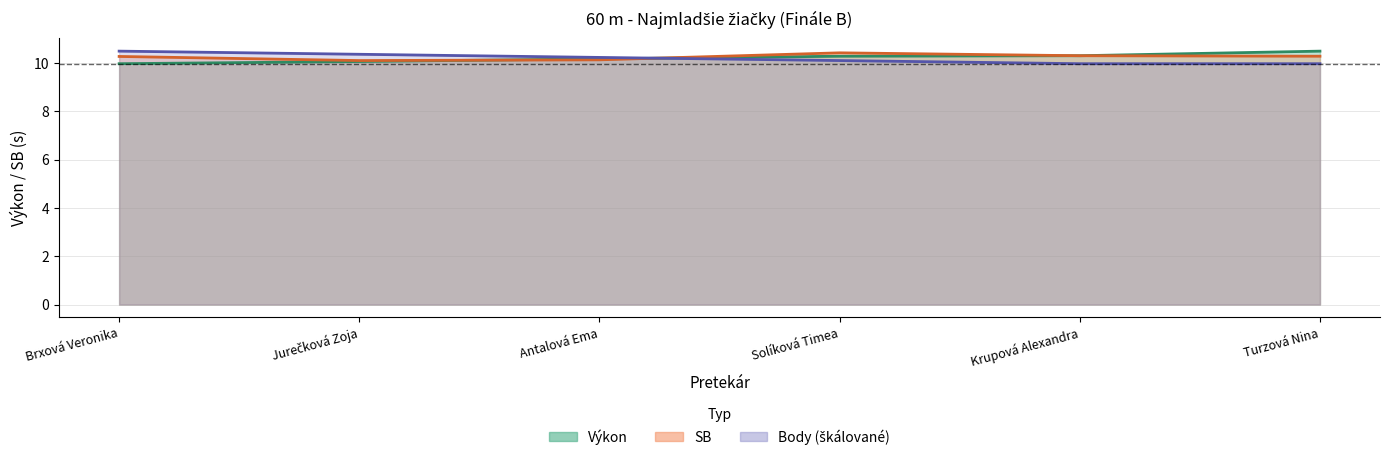

At which category is the sum across all series the highest?

Solíková Timea